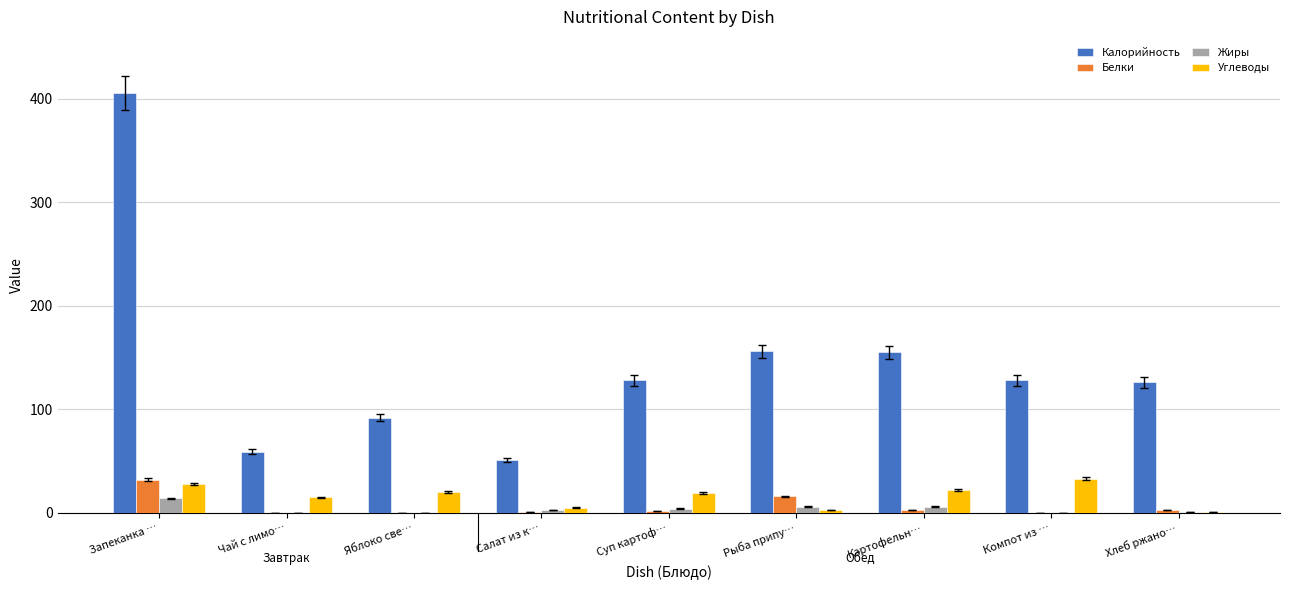

What is the highest value of the Жиры series?

14